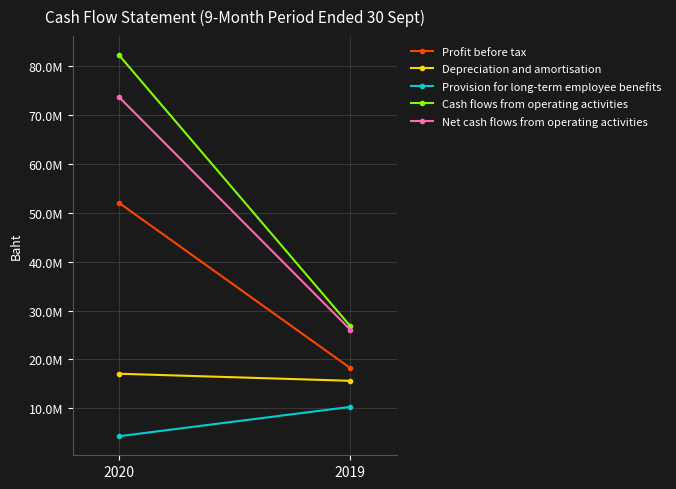

What is the value of the Profit before tax point at the 1st from the left?

52043533